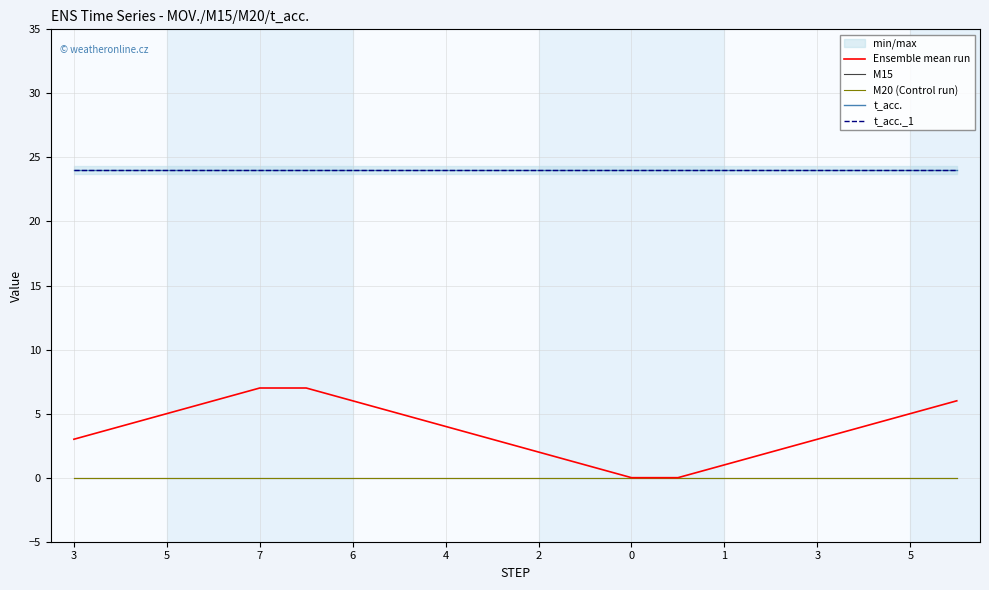

What is the spread (max minus min) of values at 5?

24